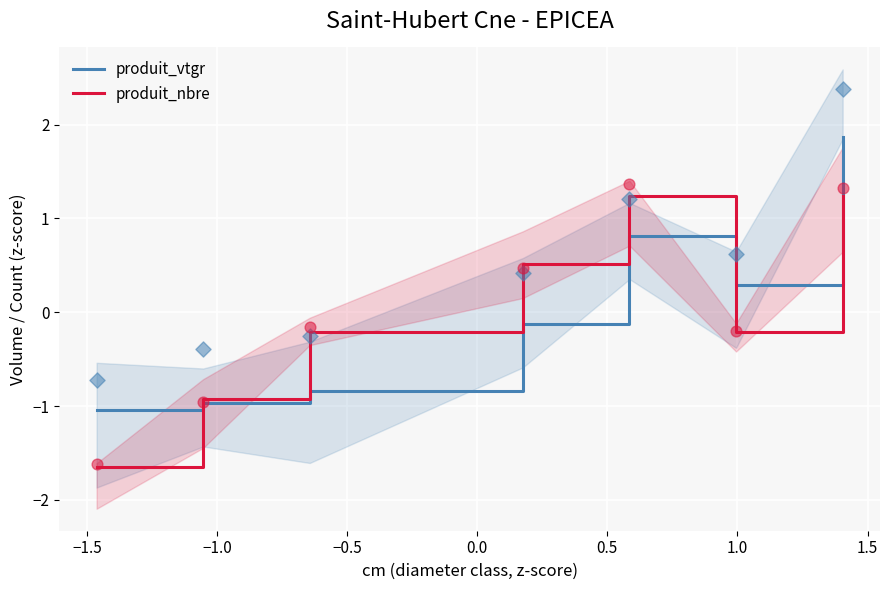

At how many categories does at least one series exceed 0?

4